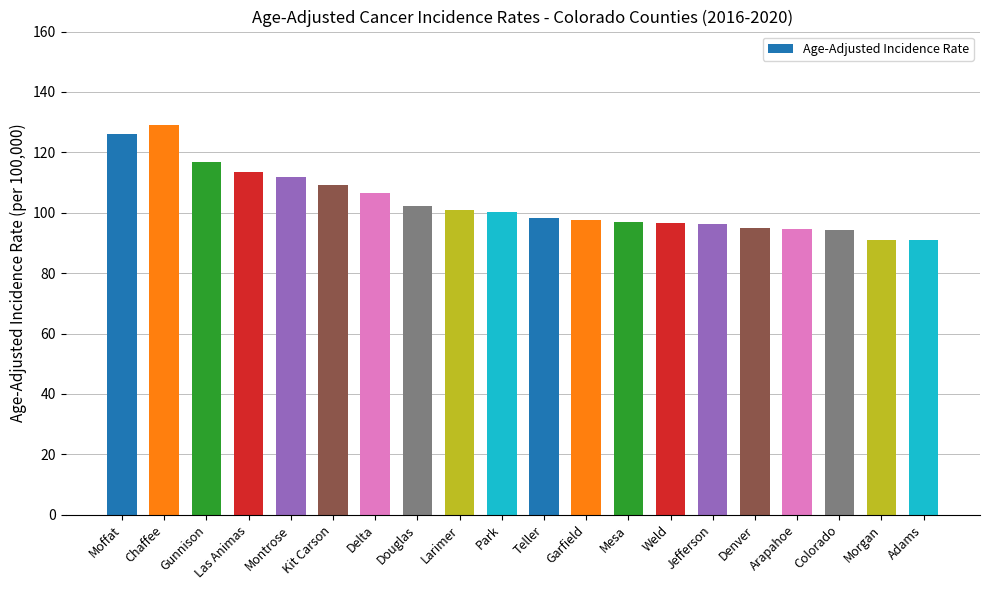

What is the change in value from Las Animas to Park?

-13.2